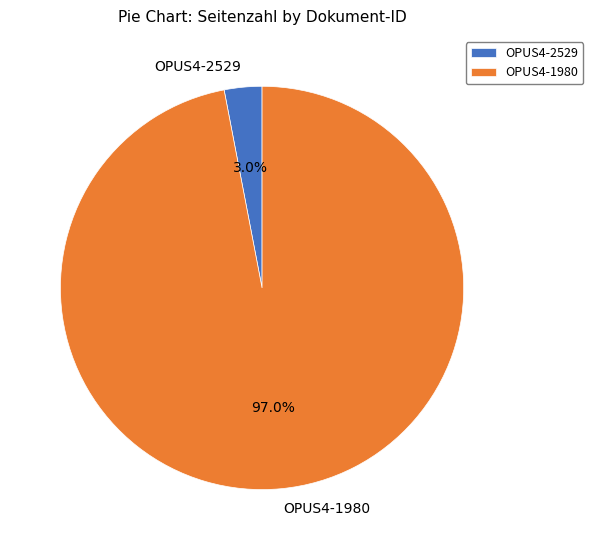

Does OPUS4-2529 account for over 50% of the chart?

No